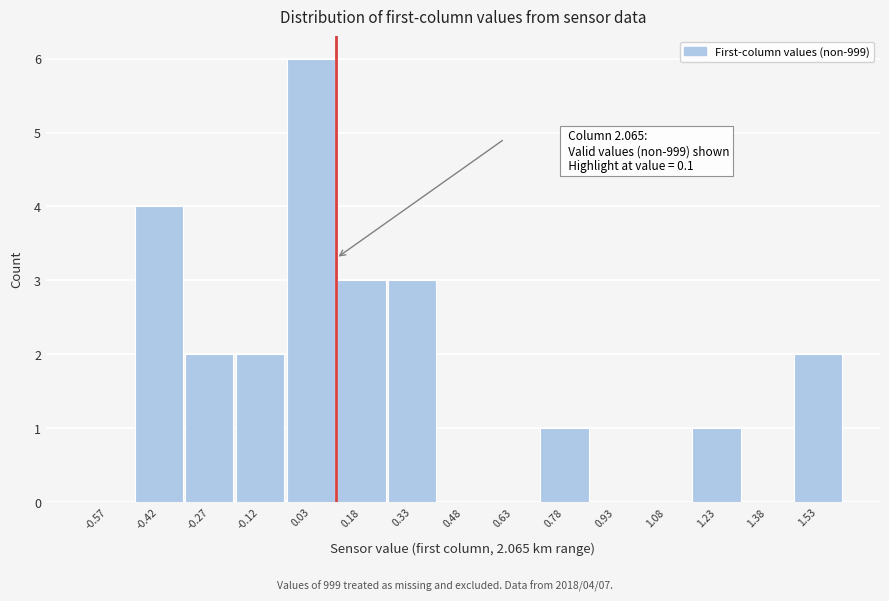

Which range on the x-axis has the tallest bar?

-0.05 to 0.10